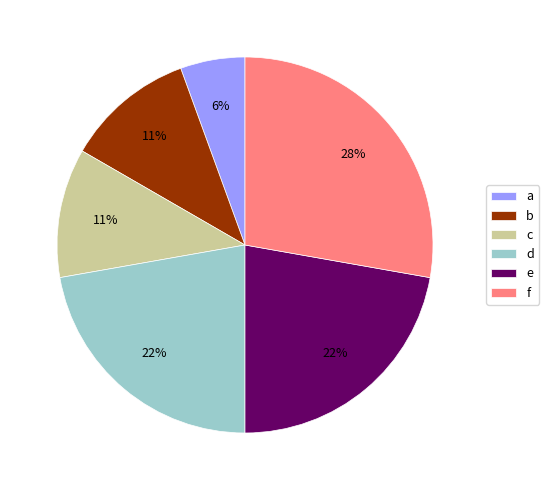

Is e the majority of the pie?

No